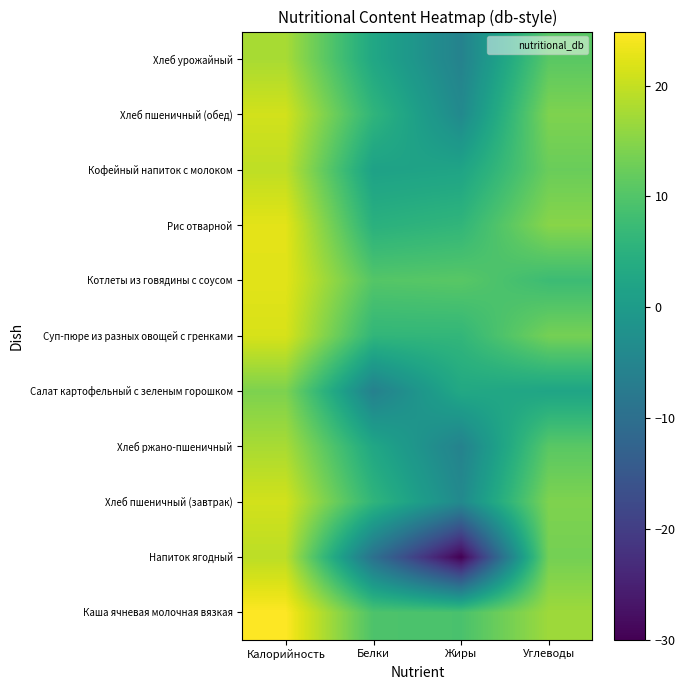

How many data points does each series have?

4